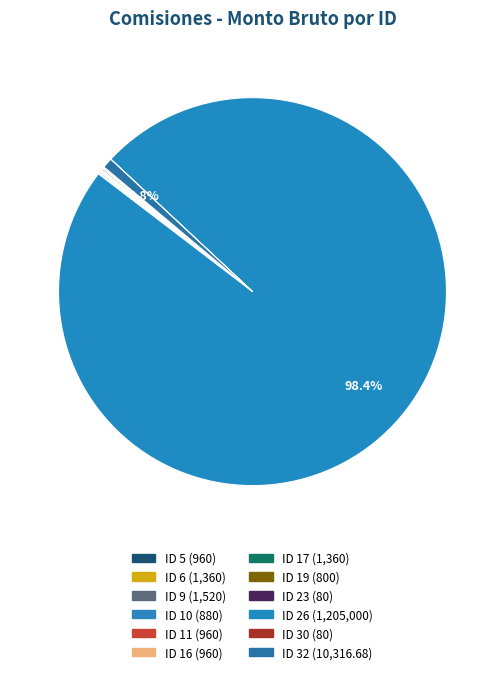

What is the majority slice?

ID 26